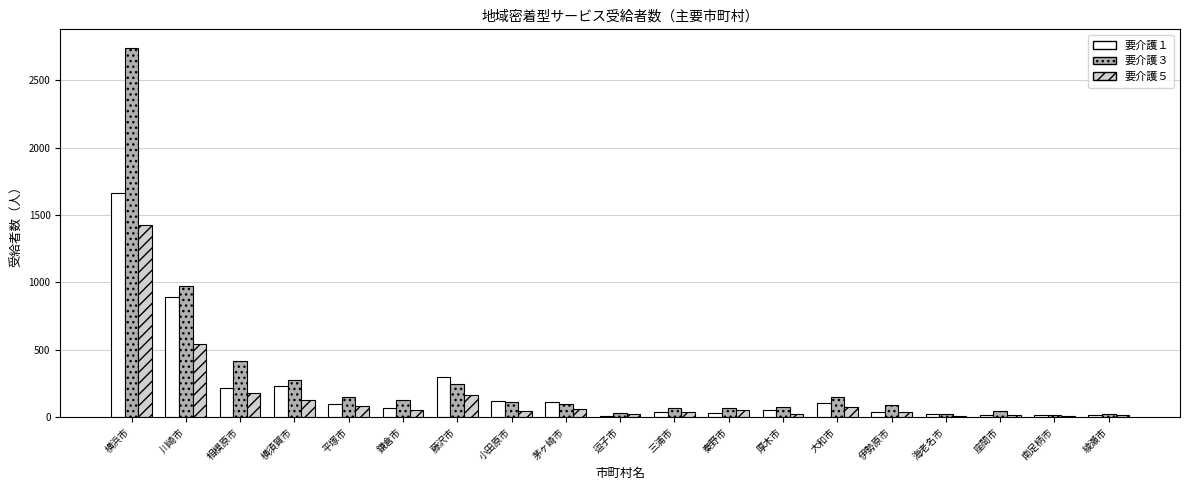

Rank the series by their average value, from lowest to highest.

要介護５, 要介護１, 要介護３